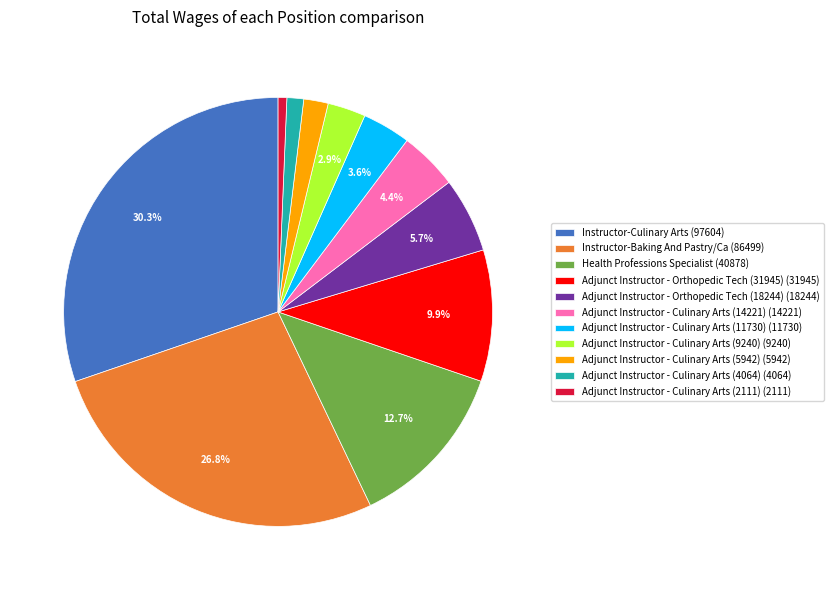

What percentage is NOT represented by Adjunct Instructor - Orthopedic Tech (18244)?

94.3%